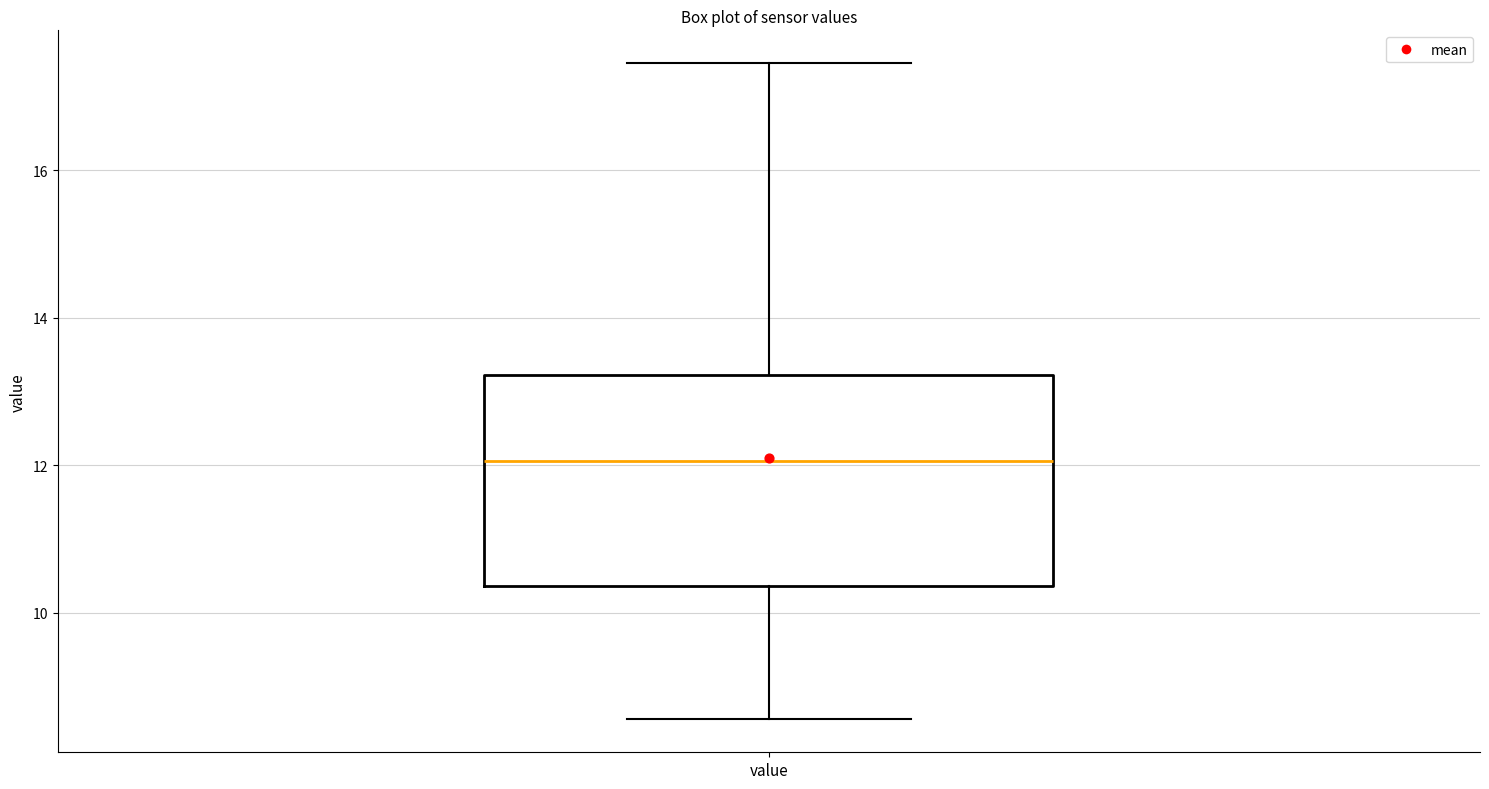

Where does the lower whisker of the box for value end on the y-axis? The values are not printed on the chart, so give them approximately, as read against the axis.

8.6